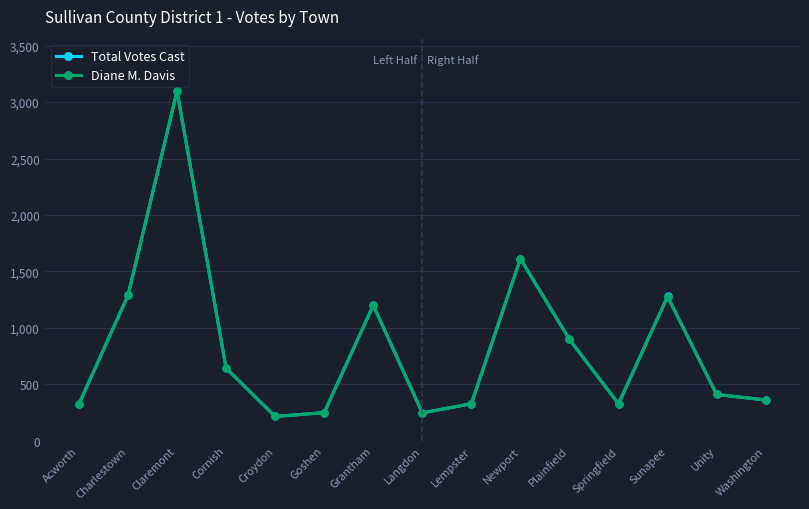

At how many categories does at least one series exceed 2186?

1